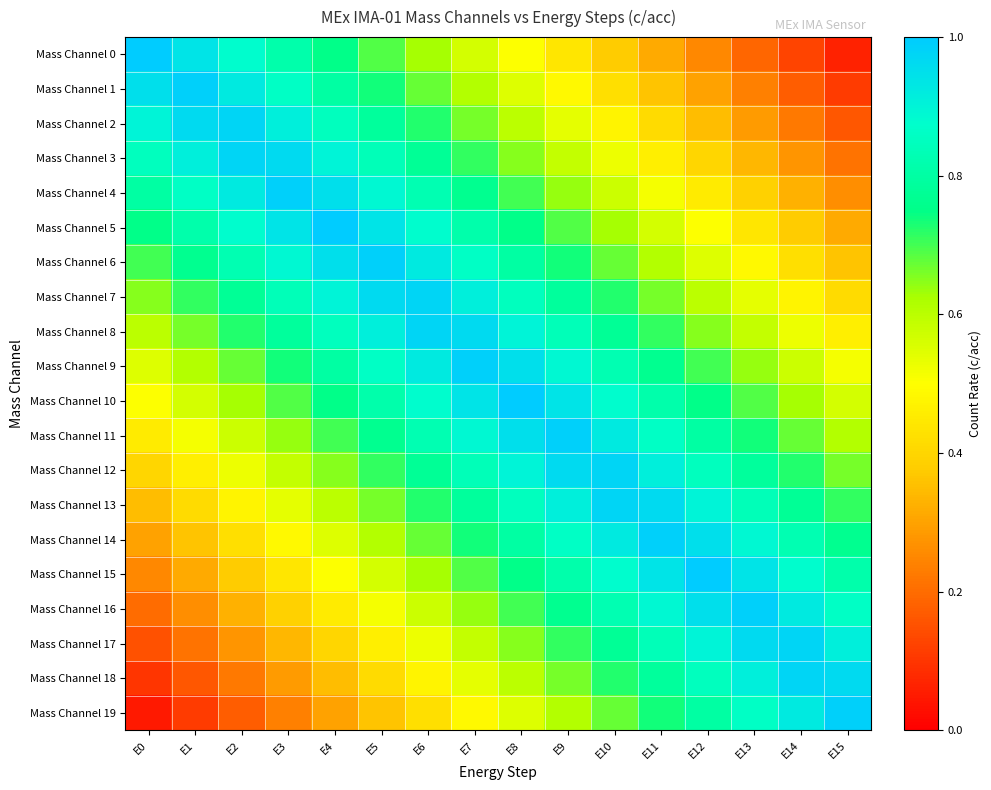

Reading right to left, transcribe all the data shown in this chart.

Mass Channel 0: E15=0.1	E14=0.1	E13=0.2	E12=0.2	E11=0.3	E10=0.4	E9=0.4	E8=0.5	E7=0.6	E6=0.6	E5=0.7	E4=0.8	E3=0.8	E2=0.9	E1=0.9	E0=1.0
Mass Channel 1: E15=0.1	E14=0.2	E13=0.2	E12=0.3	E11=0.4	E10=0.4	E9=0.5	E8=0.6	E7=0.6	E6=0.7	E5=0.7	E4=0.8	E3=0.9	E2=0.9	E1=1.0	E0=0.9
Mass Channel 2: E15=0.2	E14=0.2	E13=0.3	E12=0.3	E11=0.4	E10=0.5	E9=0.5	E8=0.6	E7=0.7	E6=0.7	E5=0.8	E4=0.8	E3=0.9	E2=1.0	E1=1.0	E0=0.9
Mass Channel 3: E15=0.2	E14=0.3	E13=0.3	E12=0.4	E11=0.5	E10=0.5	E9=0.6	E8=0.7	E7=0.7	E6=0.8	E5=0.8	E4=0.9	E3=1.0	E2=1.0	E1=0.9	E0=0.8
Mass Channel 4: E15=0.3	E14=0.3	E13=0.4	E12=0.4	E11=0.5	E10=0.6	E9=0.6	E8=0.7	E7=0.8	E6=0.8	E5=0.9	E4=0.9	E3=1.0	E2=0.9	E1=0.9	E0=0.8
Mass Channel 5: E15=0.3	E14=0.4	E13=0.4	E12=0.5	E11=0.6	E10=0.6	E9=0.7	E8=0.8	E7=0.8	E6=0.9	E5=0.9	E4=1.0	E3=0.9	E2=0.9	E1=0.8	E0=0.8
Mass Channel 6: E15=0.4	E14=0.4	E13=0.5	E12=0.6	E11=0.6	E10=0.7	E9=0.7	E8=0.8	E7=0.9	E6=0.9	E5=1.0	E4=0.9	E3=0.9	E2=0.8	E1=0.8	E0=0.7
Mass Channel 7: E15=0.4	E14=0.5	E13=0.5	E12=0.6	E11=0.7	E10=0.7	E9=0.8	E8=0.8	E7=0.9	E6=1.0	E5=1.0	E4=0.9	E3=0.8	E2=0.8	E1=0.7	E0=0.7
Mass Channel 8: E15=0.5	E14=0.5	E13=0.6	E12=0.7	E11=0.7	E10=0.8	E9=0.8	E8=0.9	E7=1.0	E6=1.0	E5=0.9	E4=0.8	E3=0.8	E2=0.7	E1=0.7	E0=0.6
Mass Channel 9: E15=0.5	E14=0.6	E13=0.6	E12=0.7	E11=0.8	E10=0.8	E9=0.9	E8=0.9	E7=1.0	E6=0.9	E5=0.9	E4=0.8	E3=0.7	E2=0.7	E1=0.6	E0=0.6
Mass Channel 10: E15=0.6	E14=0.6	E13=0.7	E12=0.8	E11=0.8	E10=0.9	E9=0.9	E8=1.0	E7=0.9	E6=0.9	E5=0.8	E4=0.8	E3=0.7	E2=0.6	E1=0.6	E0=0.5
Mass Channel 11: E15=0.6	E14=0.7	E13=0.7	E12=0.8	E11=0.9	E10=0.9	E9=1.0	E8=0.9	E7=0.9	E6=0.8	E5=0.8	E4=0.7	E3=0.6	E2=0.6	E1=0.5	E0=0.4
Mass Channel 12: E15=0.7	E14=0.7	E13=0.8	E12=0.8	E11=0.9	E10=1.0	E9=1.0	E8=0.9	E7=0.8	E6=0.8	E5=0.7	E4=0.7	E3=0.6	E2=0.5	E1=0.5	E0=0.4
Mass Channel 13: E15=0.7	E14=0.8	E13=0.8	E12=0.9	E11=1.0	E10=1.0	E9=0.9	E8=0.8	E7=0.8	E6=0.7	E5=0.7	E4=0.6	E3=0.5	E2=0.5	E1=0.4	E0=0.3
Mass Channel 14: E15=0.8	E14=0.8	E13=0.9	E12=0.9	E11=1.0	E10=0.9	E9=0.9	E8=0.8	E7=0.7	E6=0.7	E5=0.6	E4=0.6	E3=0.5	E2=0.4	E1=0.4	E0=0.3
Mass Channel 15: E15=0.8	E14=0.9	E13=0.9	E12=1.0	E11=0.9	E10=0.9	E9=0.8	E8=0.8	E7=0.7	E6=0.6	E5=0.6	E4=0.5	E3=0.4	E2=0.4	E1=0.3	E0=0.2
Mass Channel 16: E15=0.9	E14=0.9	E13=1.0	E12=0.9	E11=0.9	E10=0.8	E9=0.8	E8=0.7	E7=0.6	E6=0.6	E5=0.5	E4=0.4	E3=0.4	E2=0.3	E1=0.3	E0=0.2
Mass Channel 17: E15=0.9	E14=1.0	E13=1.0	E12=0.9	E11=0.8	E10=0.8	E9=0.7	E8=0.7	E7=0.6	E6=0.5	E5=0.5	E4=0.4	E3=0.3	E2=0.3	E1=0.2	E0=0.2
Mass Channel 18: E15=1.0	E14=1.0	E13=0.9	E12=0.8	E11=0.8	E10=0.7	E9=0.7	E8=0.6	E7=0.5	E6=0.5	E5=0.4	E4=0.3	E3=0.3	E2=0.2	E1=0.2	E0=0.1
Mass Channel 19: E15=1.0	E14=0.9	E13=0.9	E12=0.8	E11=0.7	E10=0.7	E9=0.6	E8=0.6	E7=0.5	E6=0.4	E5=0.4	E4=0.3	E3=0.2	E2=0.2	E1=0.1	E0=0.1